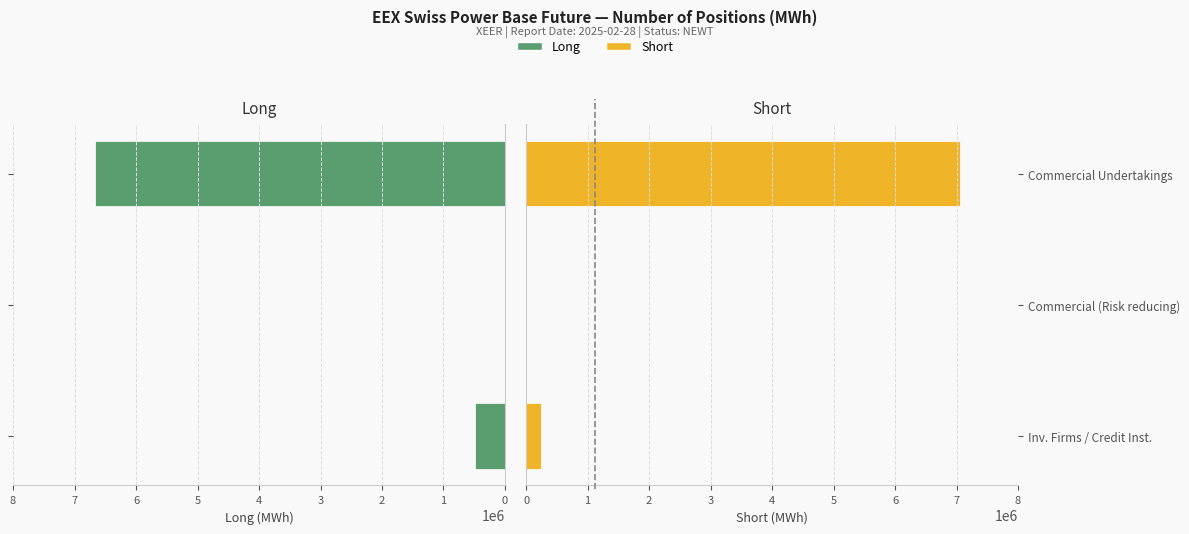

Does the chart contain any negative values?

No